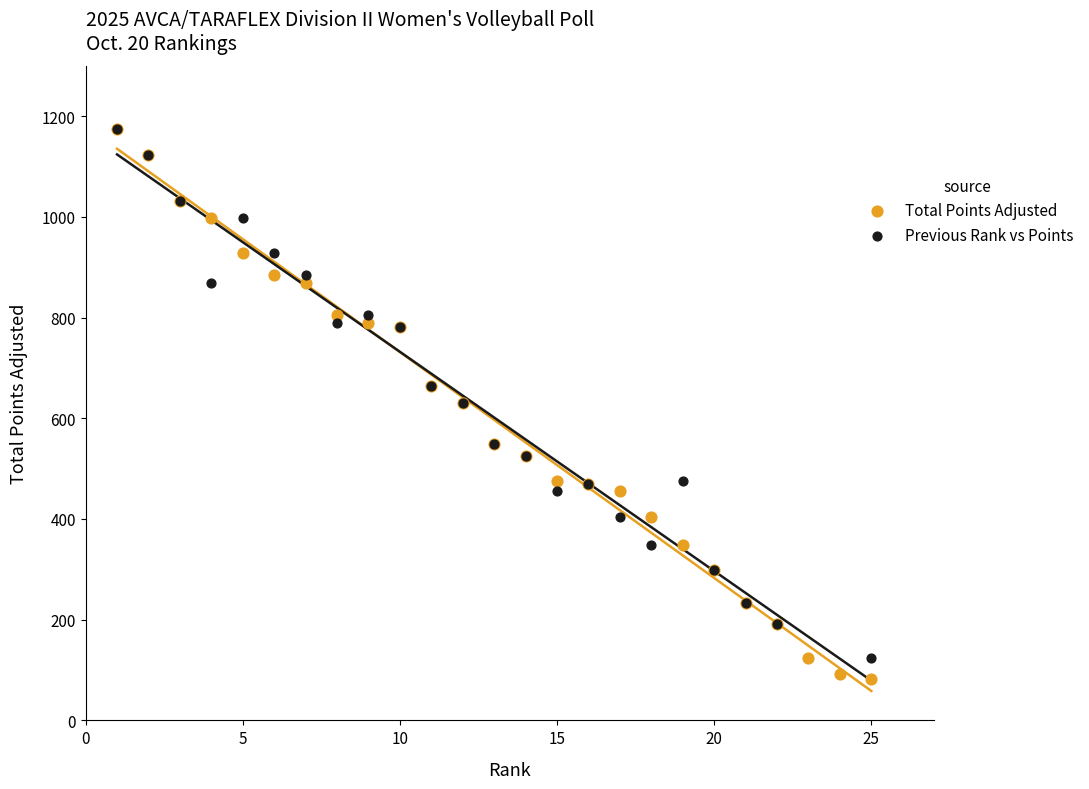

Which series has the widest spread of Y values?

Total Points Adjusted